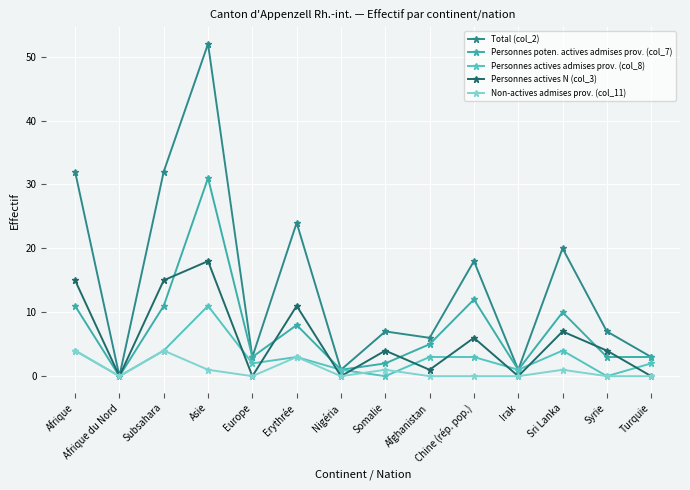

Which series has the widest spread of values?

Total (col_2)